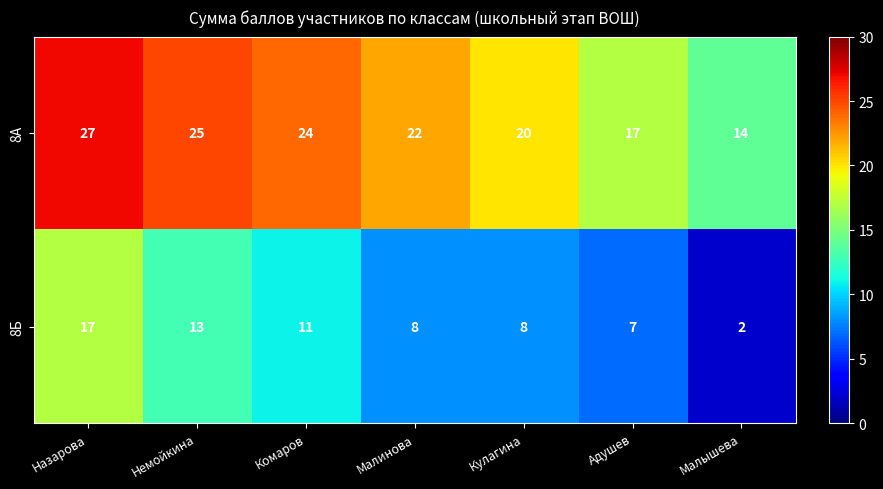

At which label does 8Б first exceed 8?

Назарова